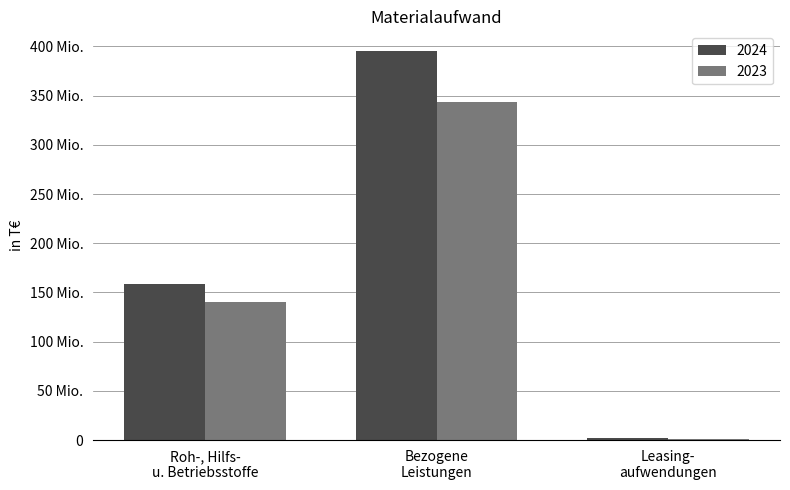

Are the bars grouped side by side (vs. stacked)?

Yes